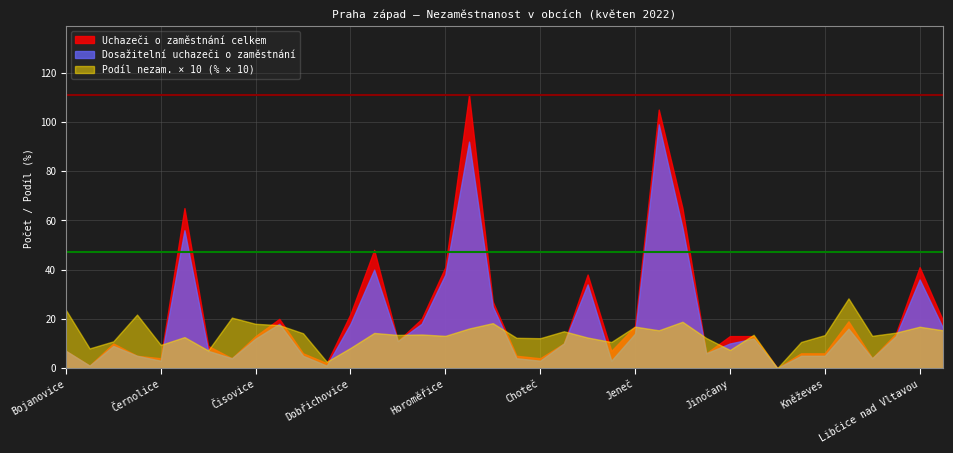

What is the value of the Dosažitelní uchazeči o zaměstnání point at the 36th from the left?

13.0